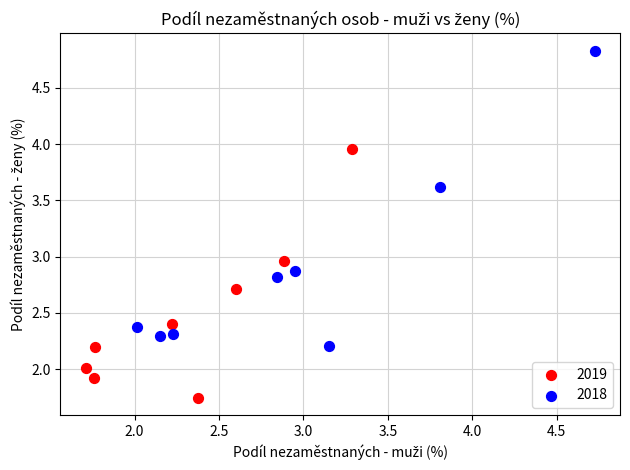

Which series reaches the minimum Y coordinate?

2019